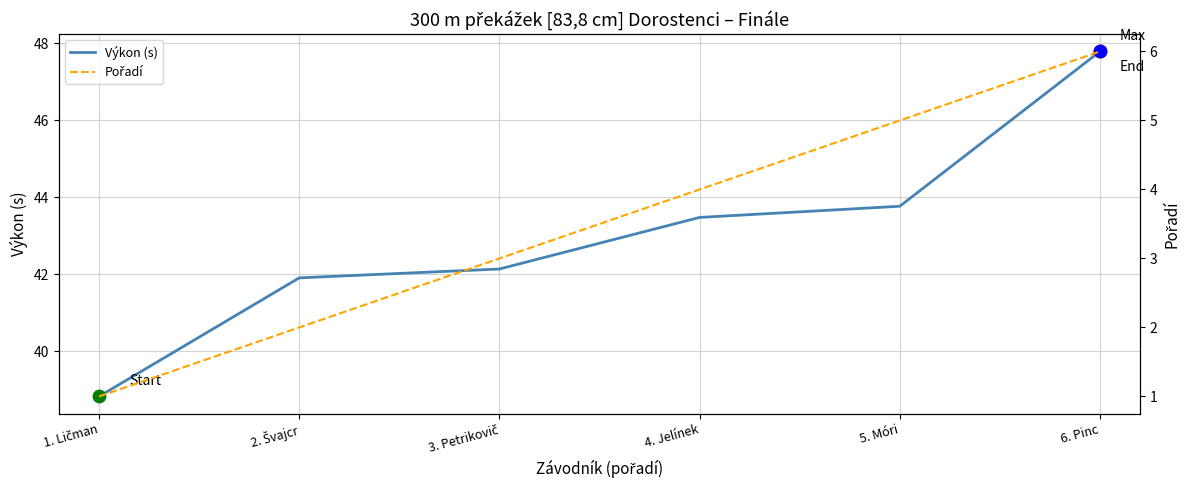

Is the value of Výkon (s) at 4. Jelínek greater than the value of Pořadí at 3. Petrikovič?

Yes